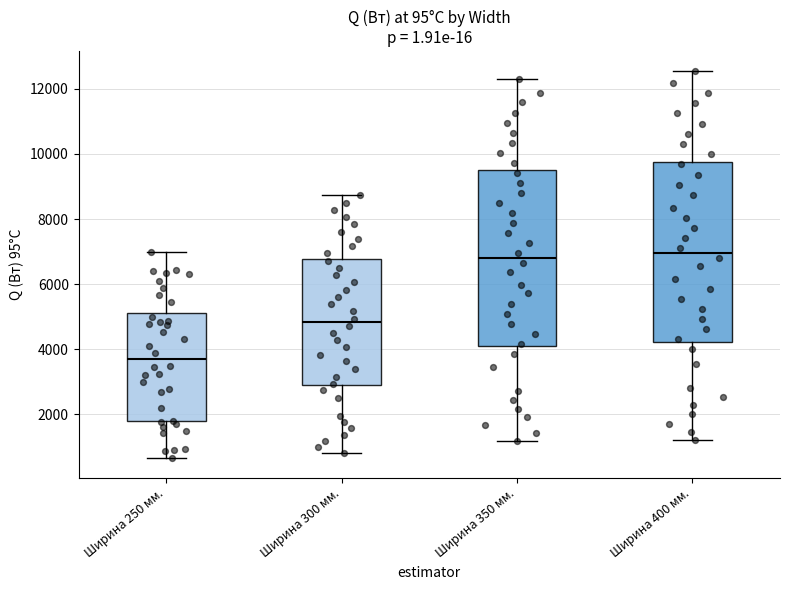

Reading left to right, transcribe this box plot: for each box, give where its median line is, the range the box spans, and where its two whiskers end, as read against the y-axis. The values are not printed on the chart, so give them approximately, as read against the axis.

Ширина 250 мм.: median 3600, box 1800 to 5200, whiskers 600 to 7000
Ширина 300 мм.: median 4800, box 2800 to 6800, whiskers 800 to 8800
Ширина 350 мм.: median 6800, box 4000 to 9400, whiskers 1200 to 12200
Ширина 400 мм.: median 7000, box 4200 to 9800, whiskers 1200 to 12600